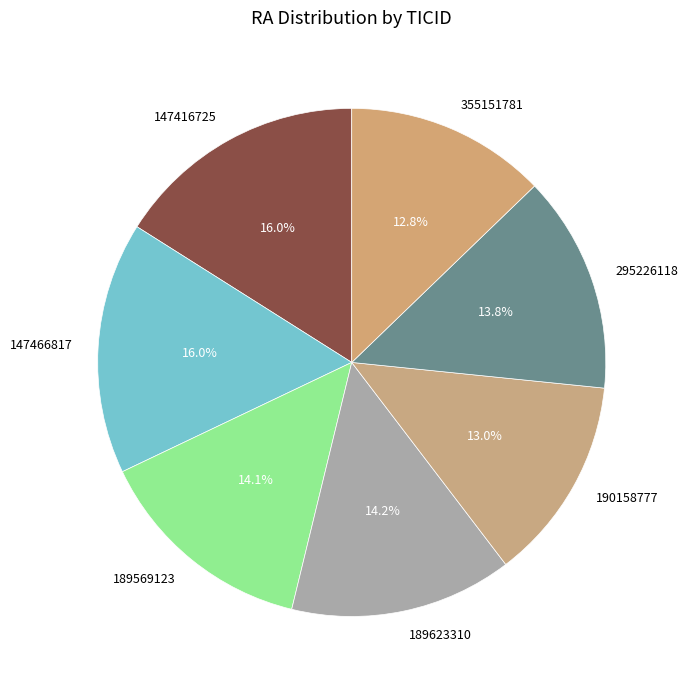

What is the total percentage of 147416725 and 190158777?

29.0%